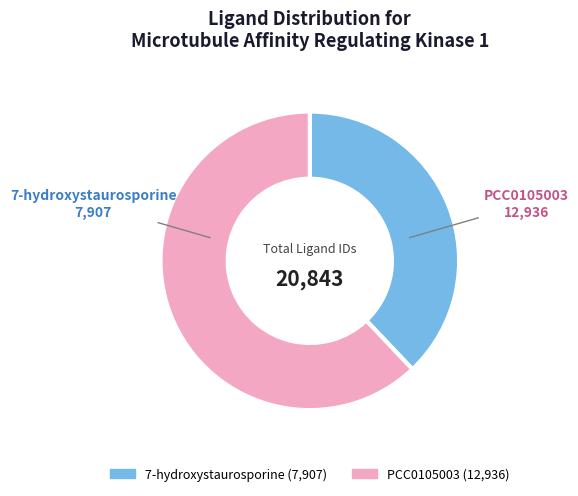

Combined, do PCC0105003 and 7-hydroxystaurosporine account for over 50%?

Yes